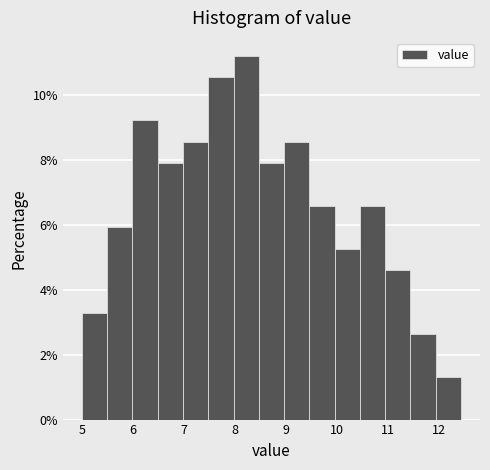

Which range on the x-axis has the tallest bar?

8.0 to 8.5